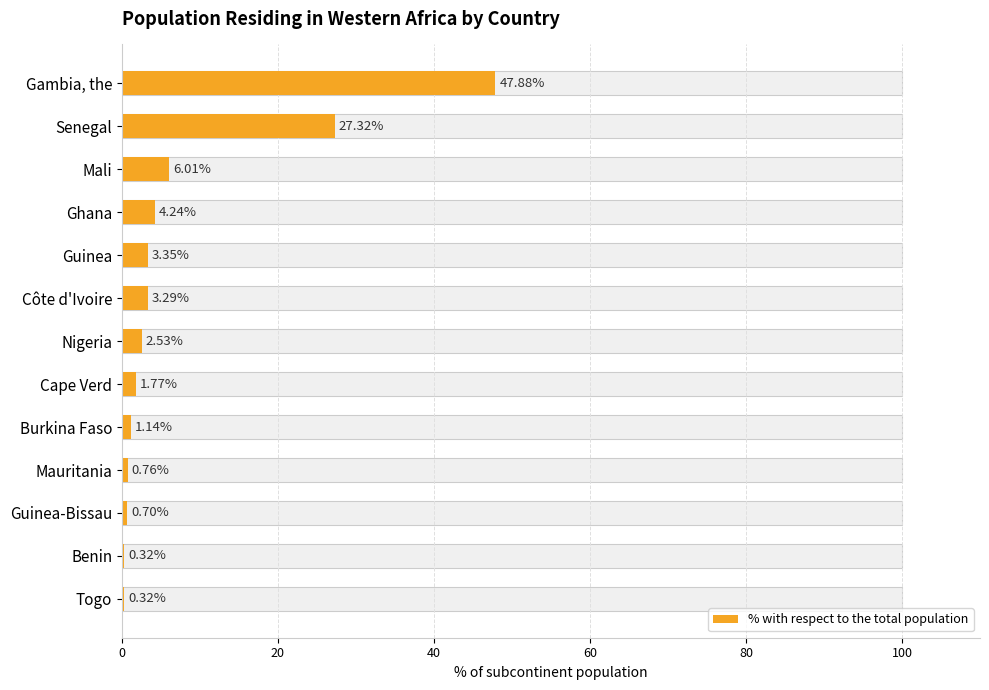

The value at Guinea is 1.0. True or false?

False